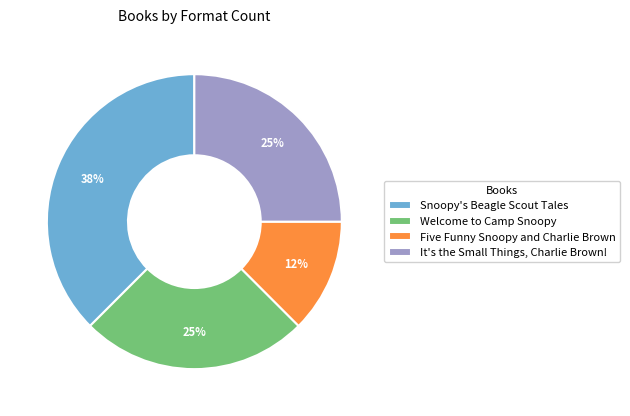

To the nearest percent, what portion does It's the Small Things, Charlie Brown! represent?

25%